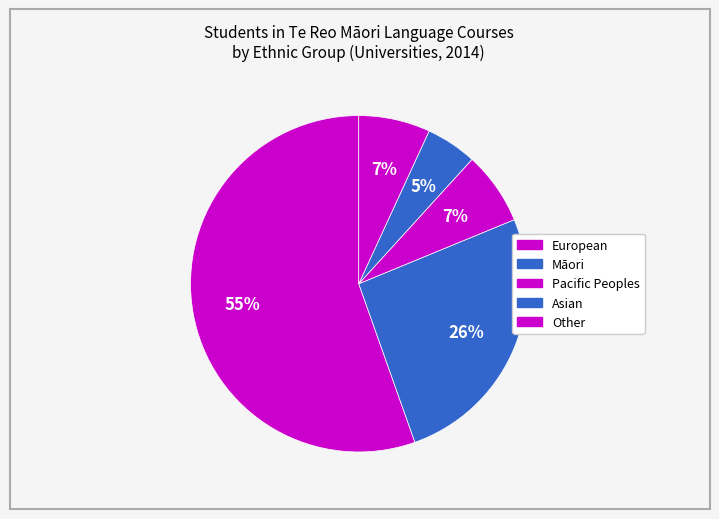

What is the majority slice?

European